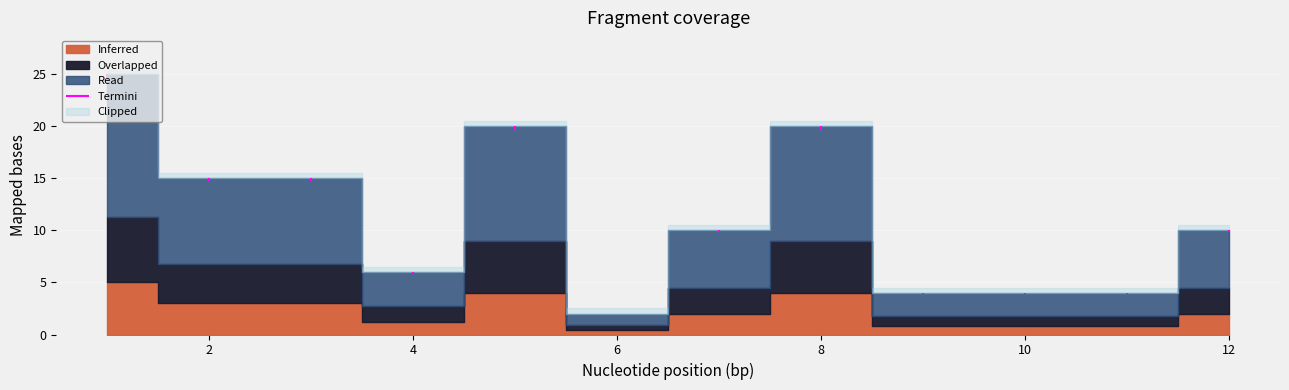

What is the difference between the second highest and minimum values?

18